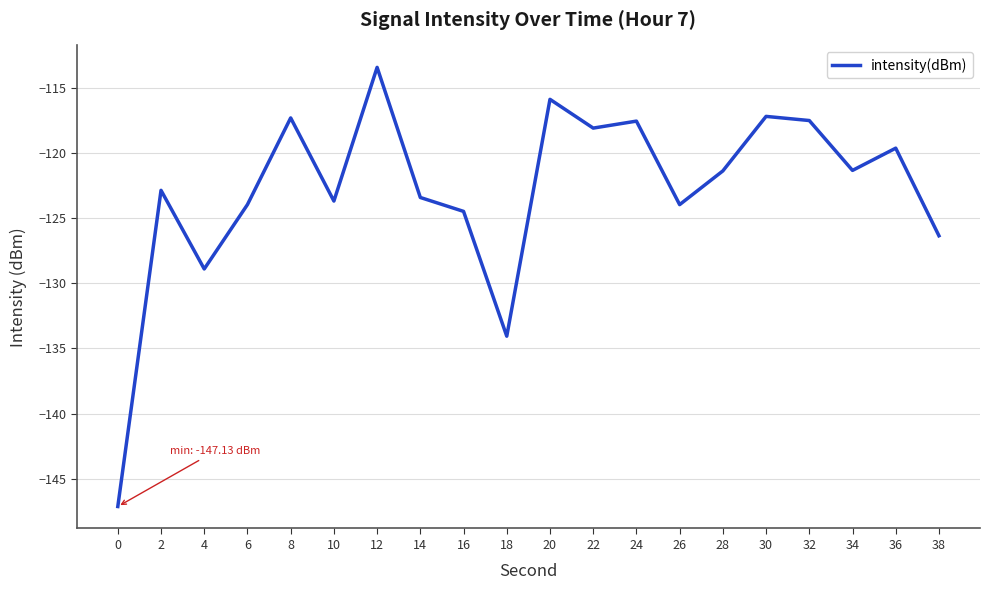

Count the number of categories in the chart.

20